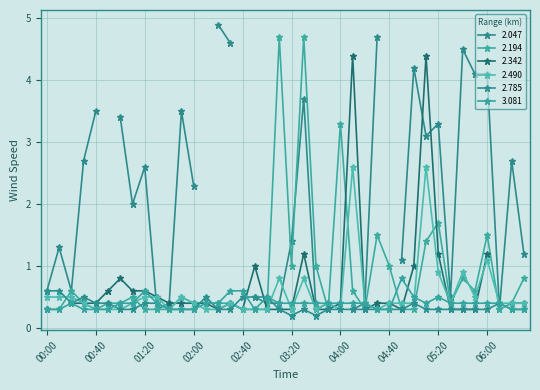

At how many categories does at least one series exceed 0?

40